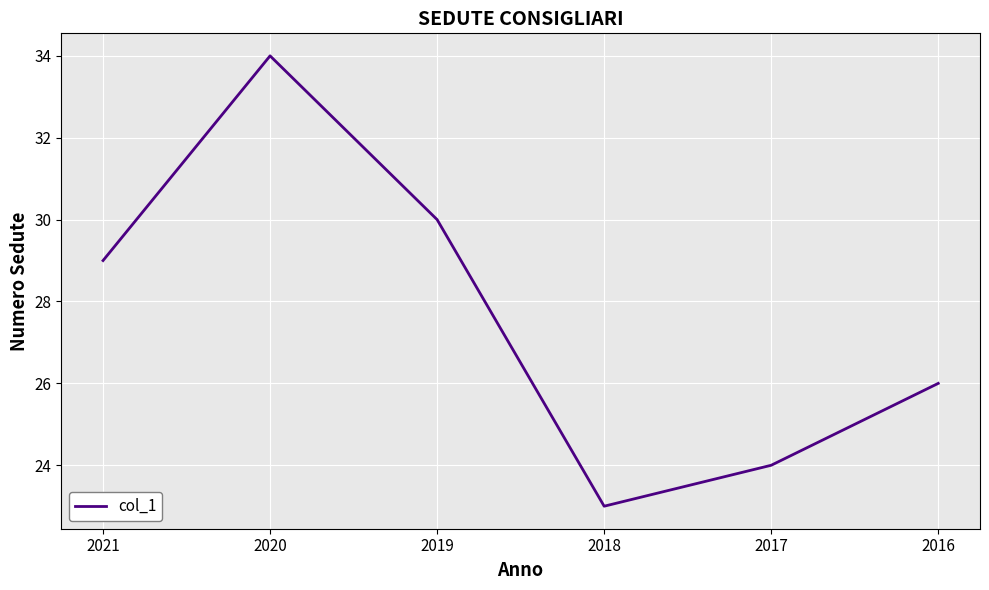

What is the difference between the maximum and minimum values?

11